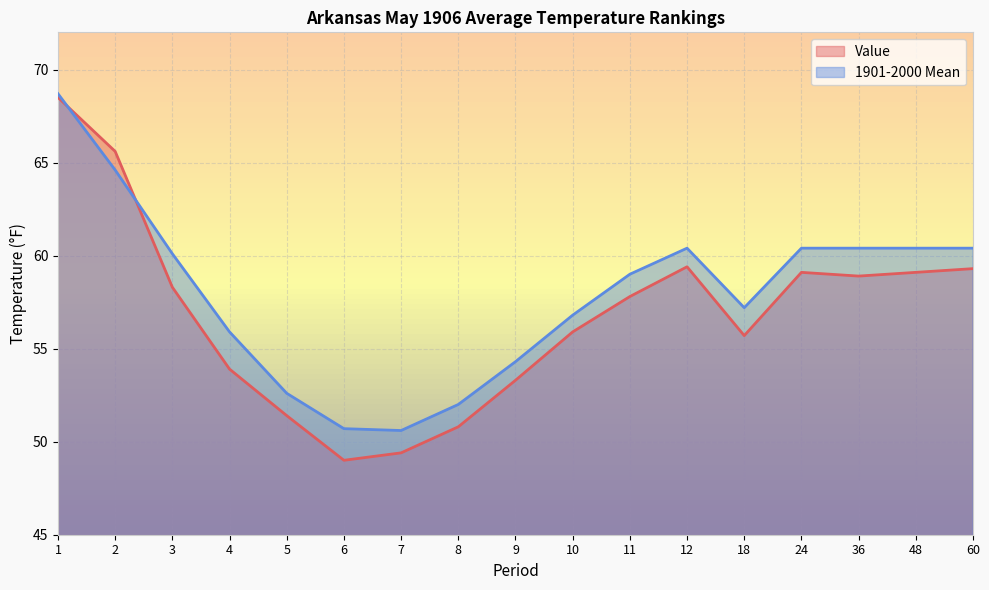

What is the lowest value of the Value series?

49.0